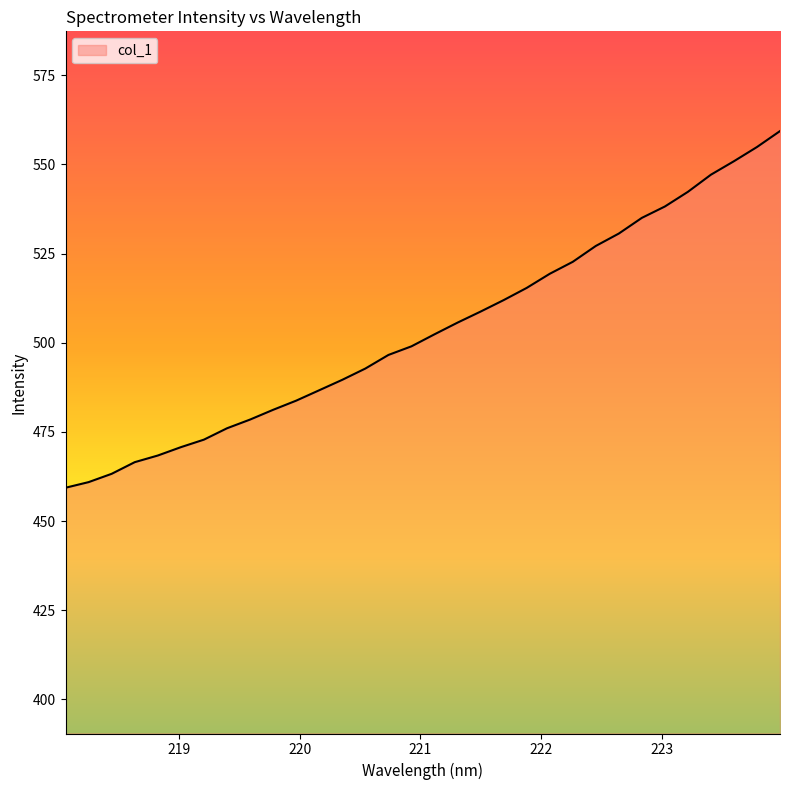

What is the greatest value displayed?

559.3